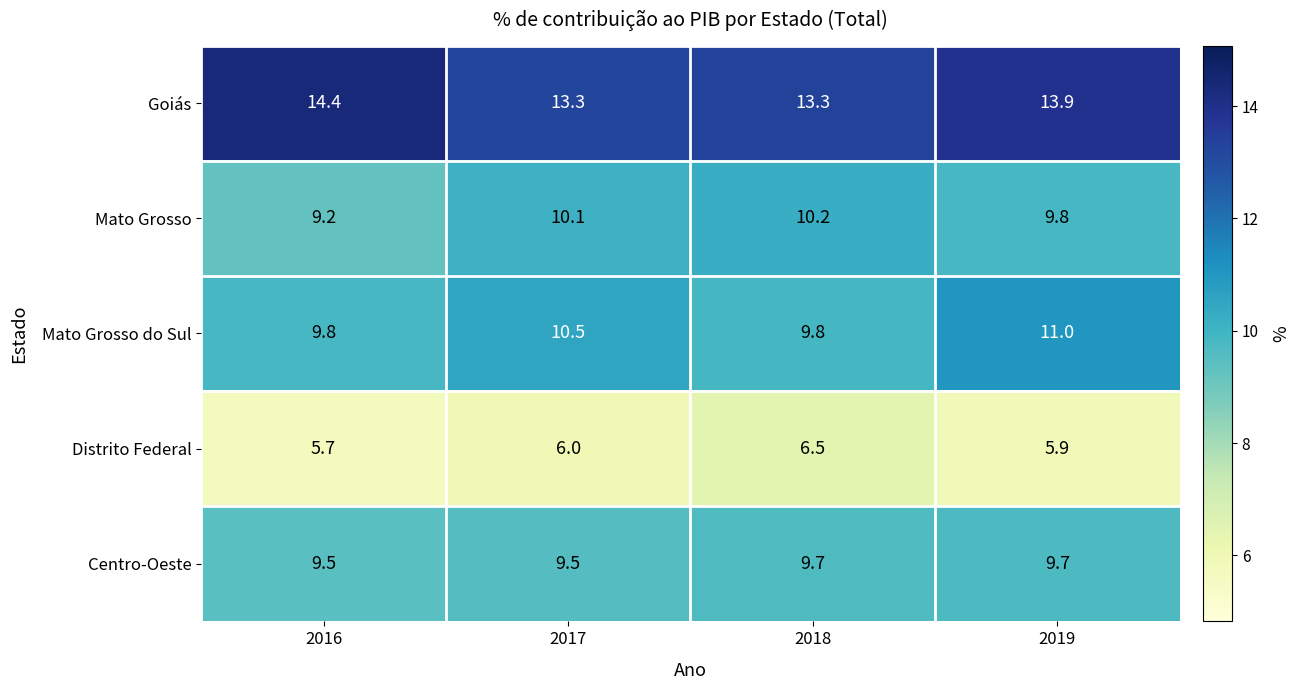

List the series in order of their peak value, highest first.

Goiás, Mato Grosso do Sul, Mato Grosso, Centro-Oeste, Distrito Federal